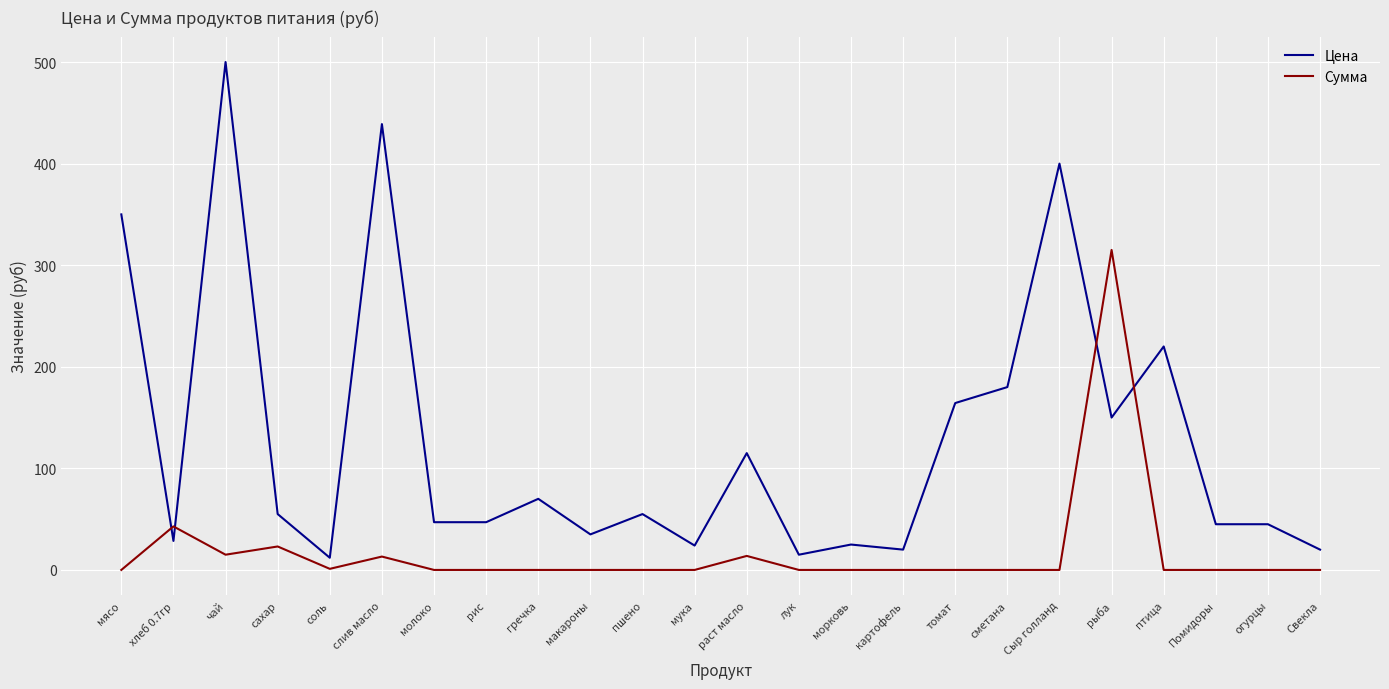

At which label is Цена closest to 256?

птица